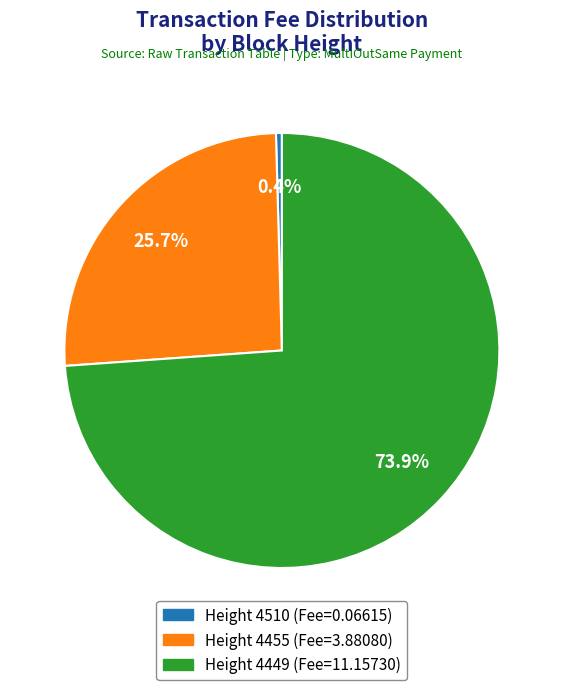

Which category has the biggest portion of the pie?

Height 4449